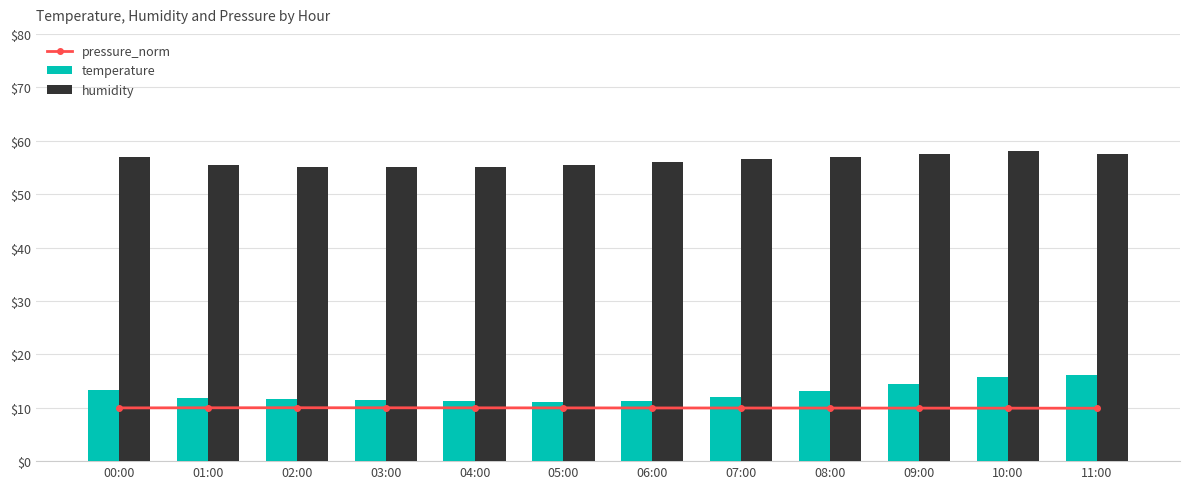

What are all the series names shown in the legend?

pressure_norm, temperature, humidity